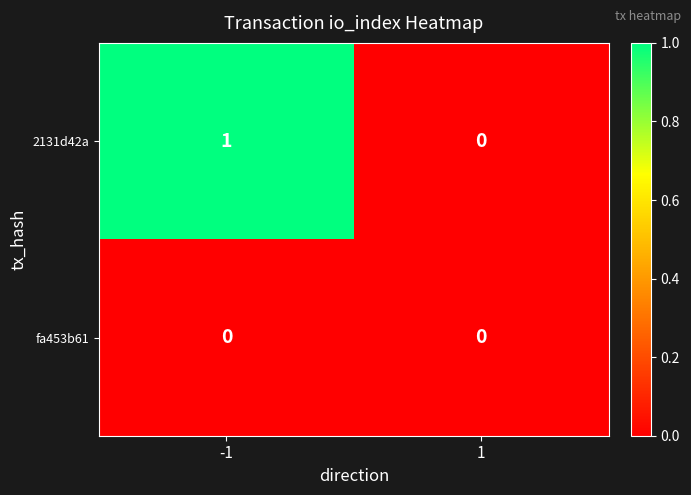

The value of fa453b61 at 1 is 0. True or false?

True